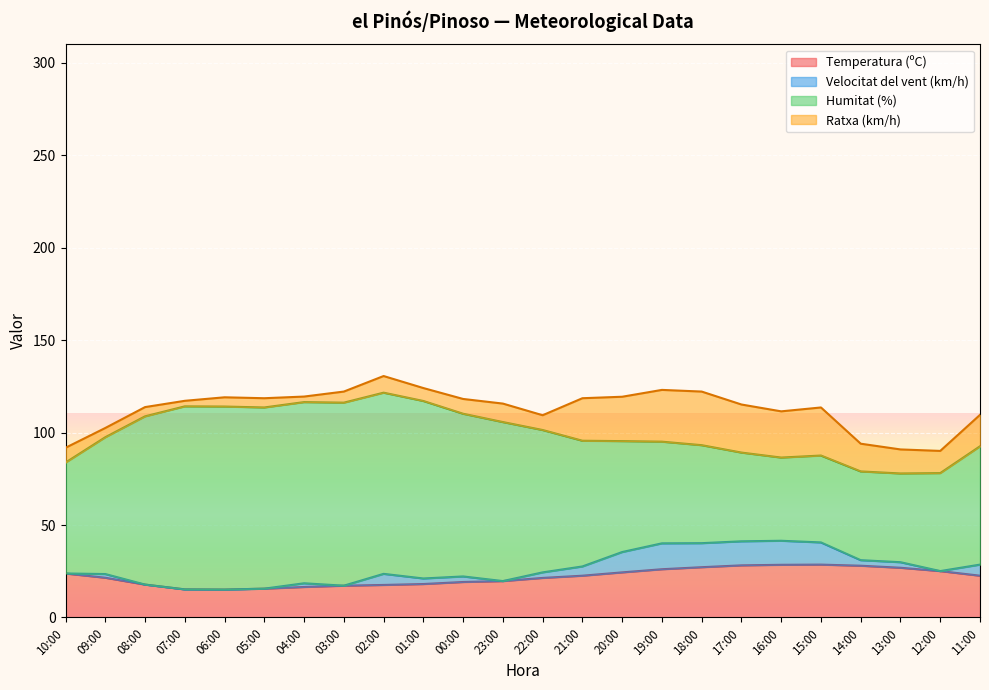

The value of Humitat (%) at 15:00 is 73.1. True or false?

False